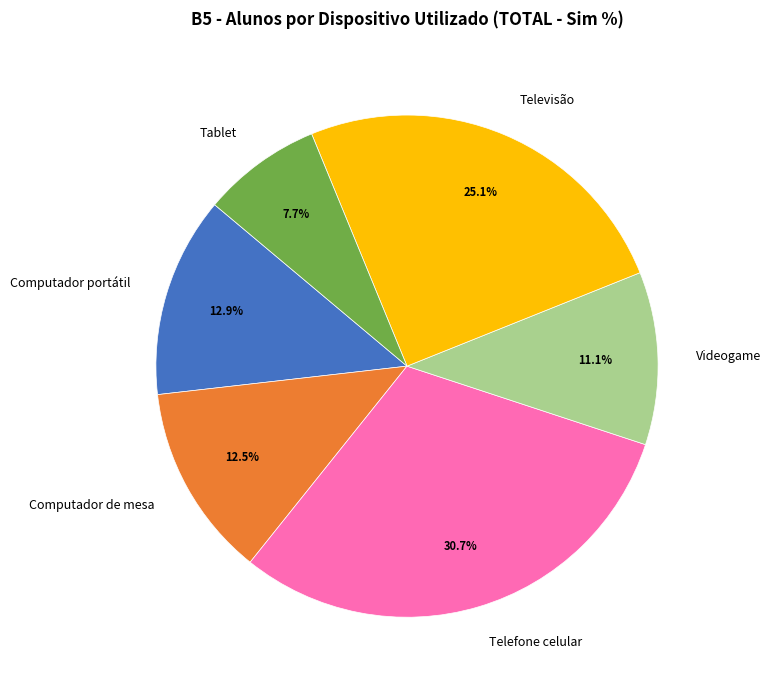

True or false: Videogame accounts for 11% of the total.

True